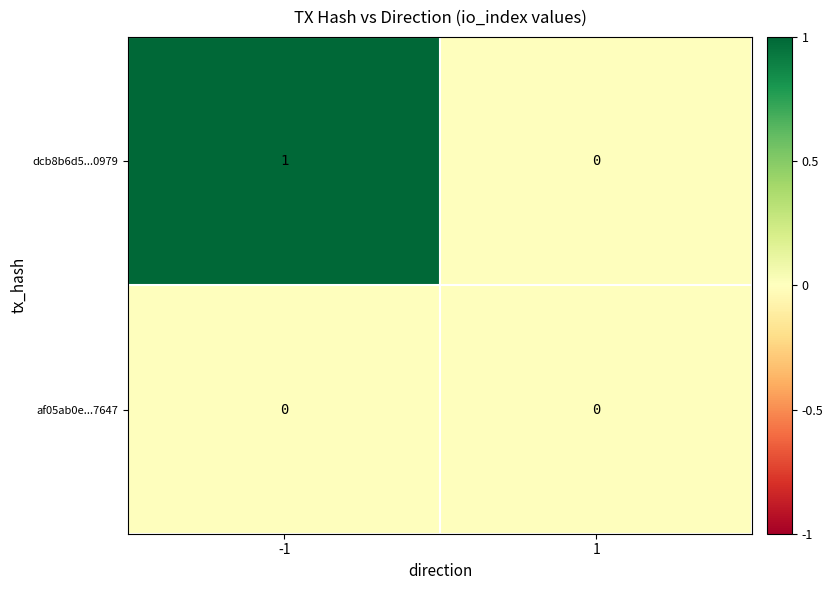

Rank the categories by dcb8b6d5...0979 value from lowest to highest.

1, -1